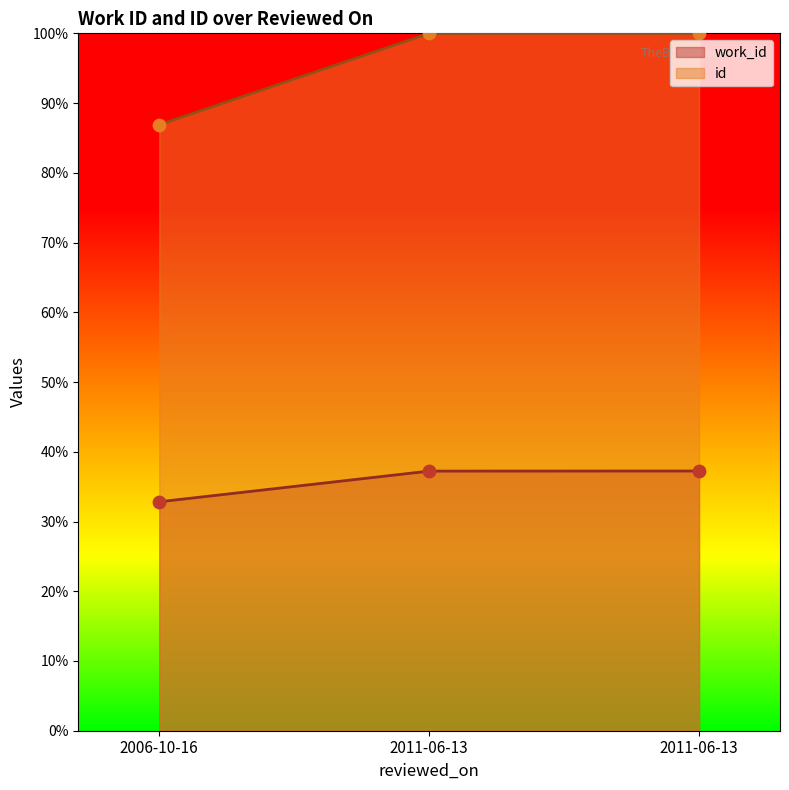

What are all the series names shown in the legend?

work_id, id